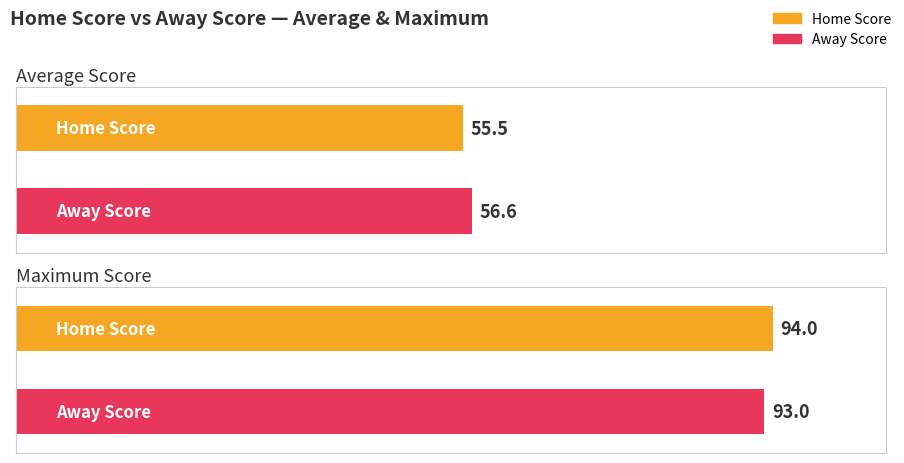

True or false: Away Score has a value of 146 at יום שלישי.

False